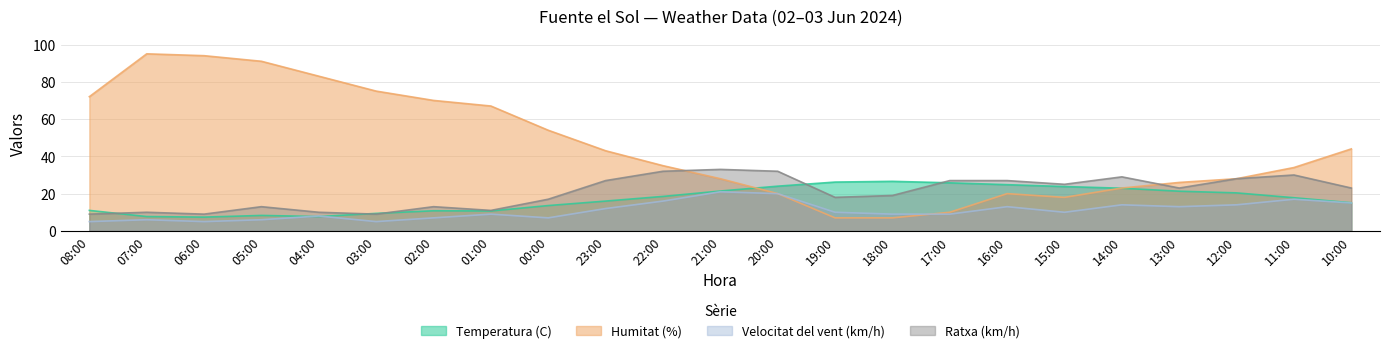

How many lines are shown in the chart?

4